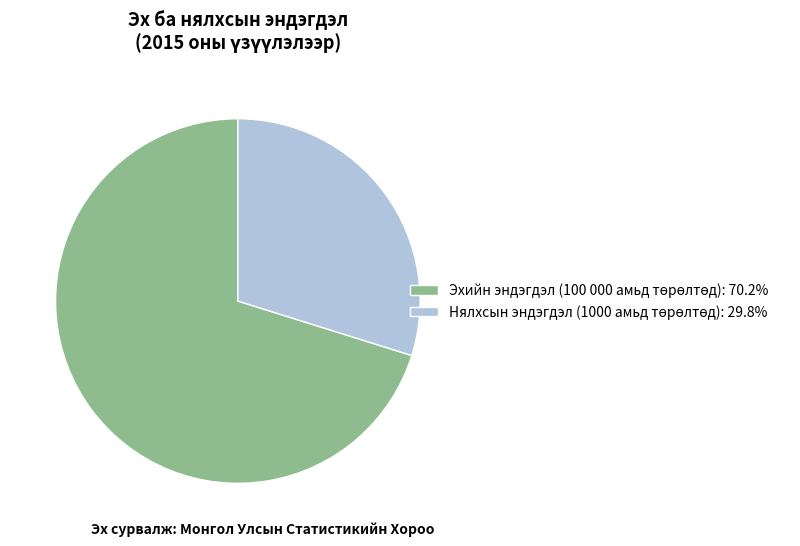

Is there any slice that represents more than half of the pie?

Yes